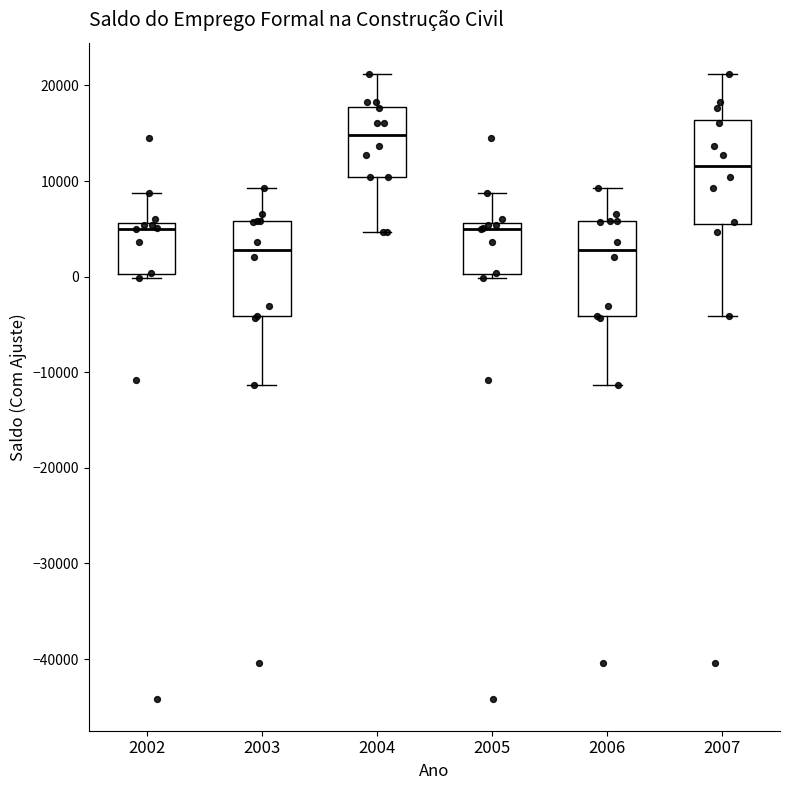

Which box has the highest median line?

2004